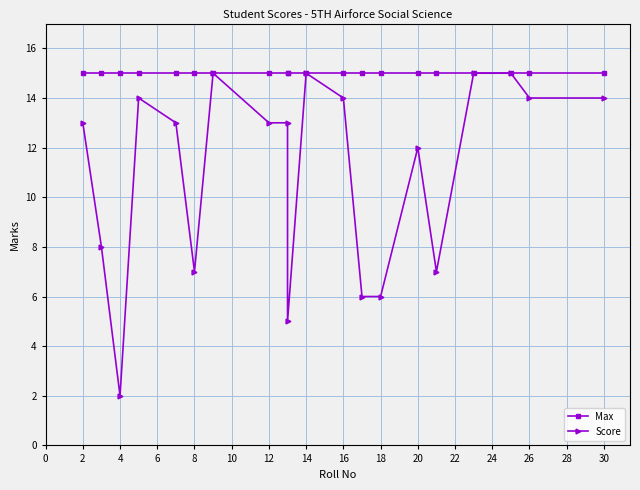

Reading left to right, transcribe all the data shown in this chart.

Max: 15	15	15	15	15	15	15	15	15	15	15	15	15	15	15	15	15	15	15	15
Score: 13	8	2	14	13	7	15	13	13	5	15	14	6	6	12	7	15	15	14	14